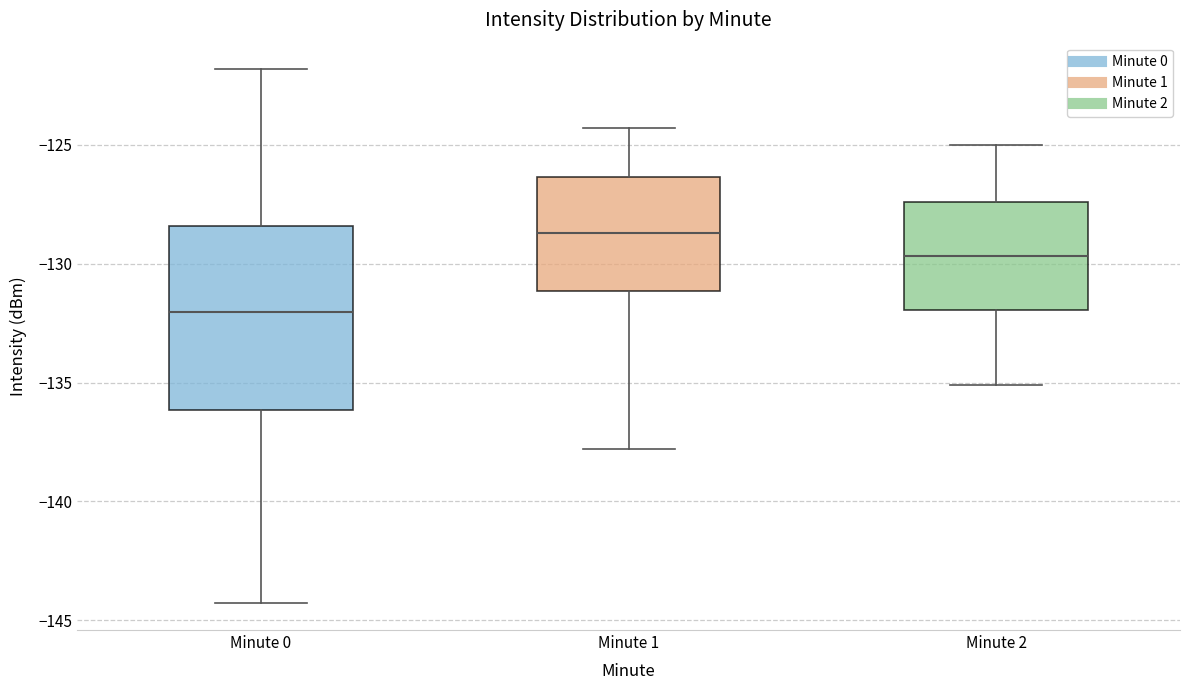

Where does the median line of the box for Minute 2 sit on the y-axis? The values are not printed on the chart, so give them approximately, as read against the axis.

-129.5